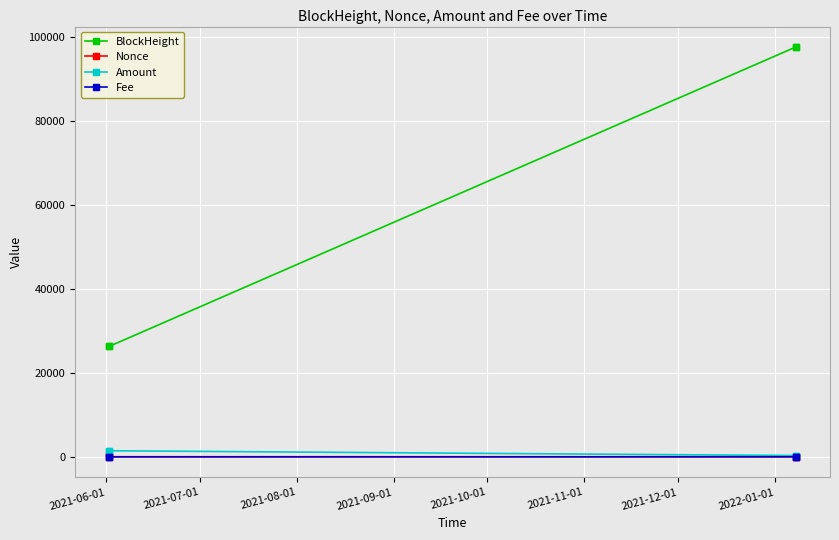

Which series has the largest range (max minus min)?

BlockHeight